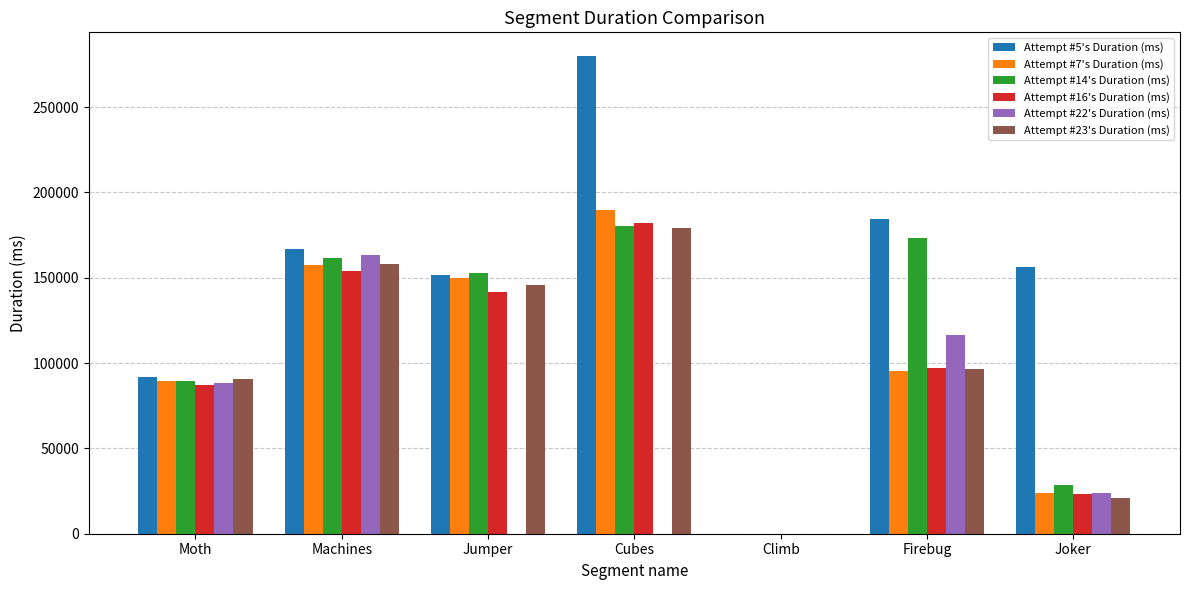

Reading left to right, what are all the values shown in this chart?

Attempt #5's Duration (ms): Moth=91583	Machines=166746	Jumper=151840	Cubes=279853	Climb=0	Firebug=184488	Joker=156295
Attempt #7's Duration (ms): Moth=89523	Machines=157567	Jumper=149833	Cubes=189805	Climb=0	Firebug=95263	Joker=23784
Attempt #14's Duration (ms): Moth=89234	Machines=161537	Jumper=152849	Cubes=180123	Climb=0	Firebug=173071	Joker=28270
Attempt #16's Duration (ms): Moth=86935	Machines=153897	Jumper=141387	Cubes=181975	Climb=0	Firebug=96953	Joker=23462
Attempt #22's Duration (ms): Moth=88181	Machines=163127	Jumper=0	Cubes=0	Climb=0	Firebug=116714	Joker=23752
Attempt #23's Duration (ms): Moth=90636	Machines=158023	Jumper=145879	Cubes=179319	Climb=0	Firebug=96466	Joker=21173